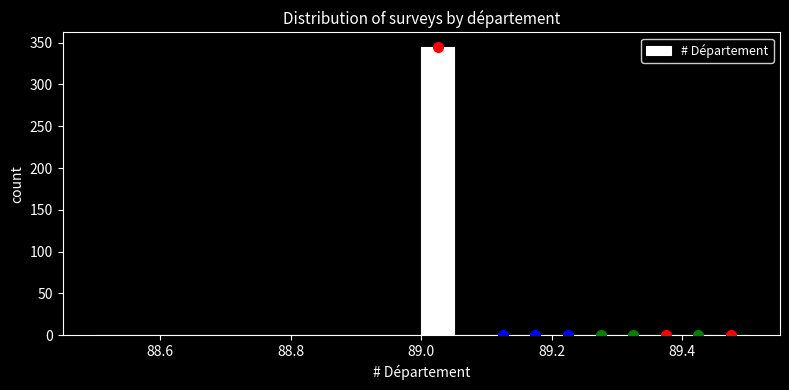

Around what value on the x-axis is the tallest bar? Give the approximate position of its centre, as read against the axis.

89.02